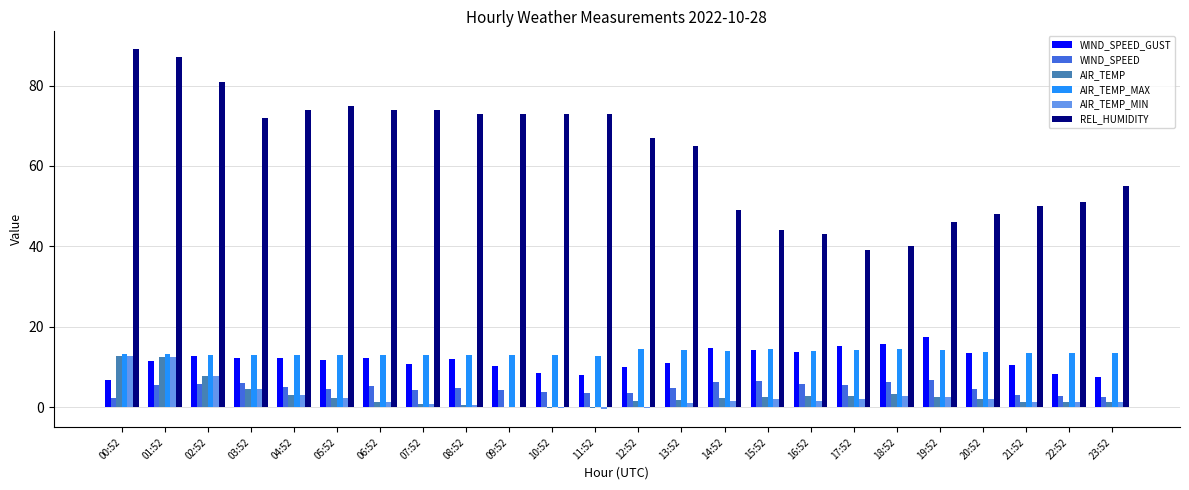

Is it true that AIR_TEMP_MAX equals 13.2 at 00:52?

True